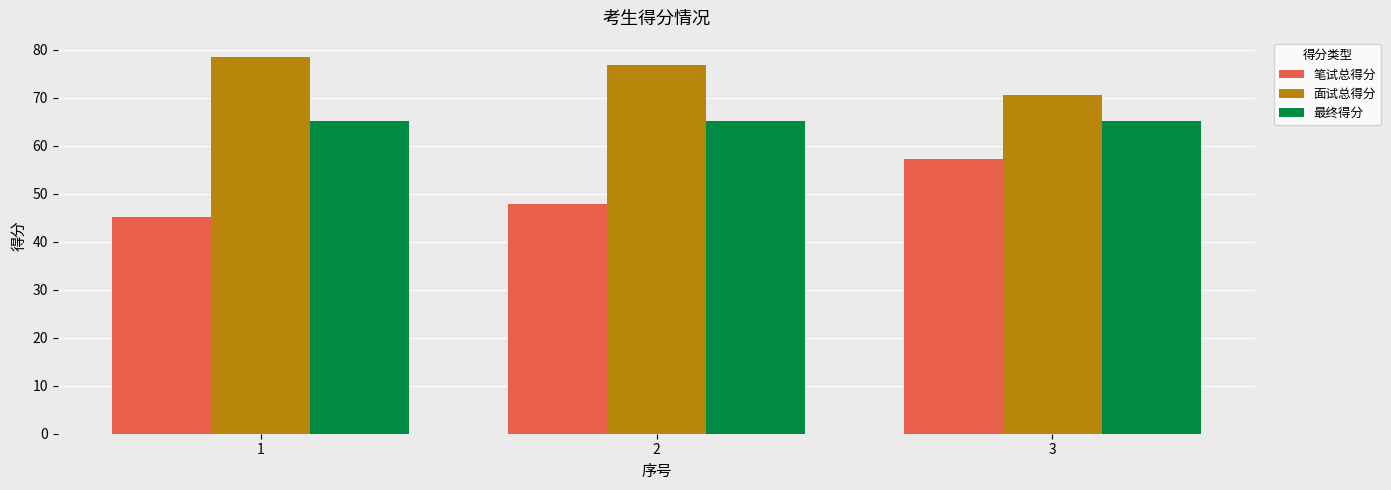

What is the value of the 笔试总得分 bar at the 3rd from the left?

57.2